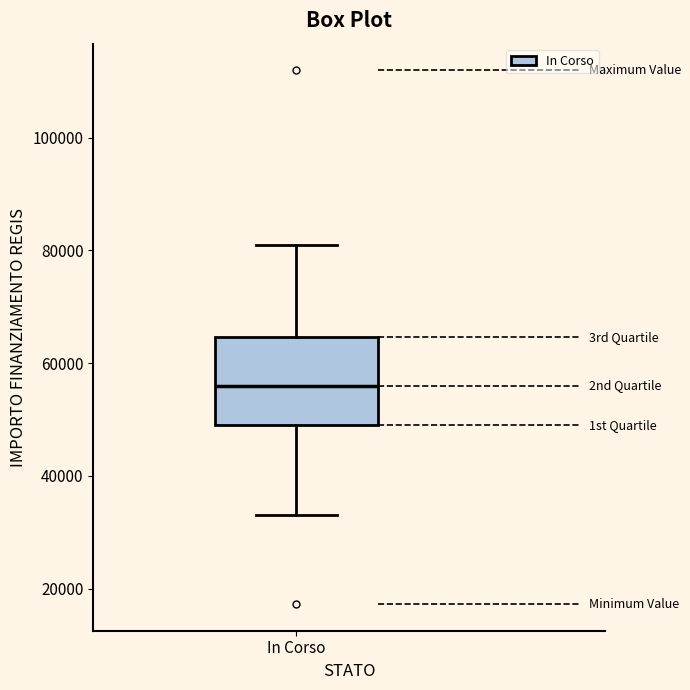

Where does the lower whisker of the box for In Corso end on the y-axis? The values are not printed on the chart, so give them approximately, as read against the axis.

32000